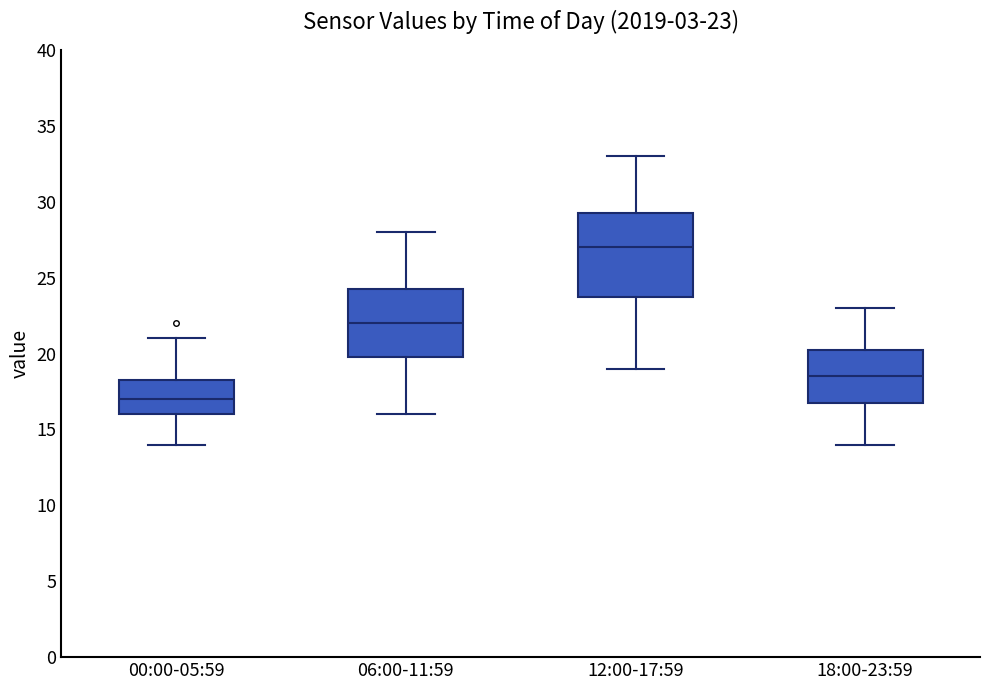

Which box's median line is the highest?

12:00-17:59